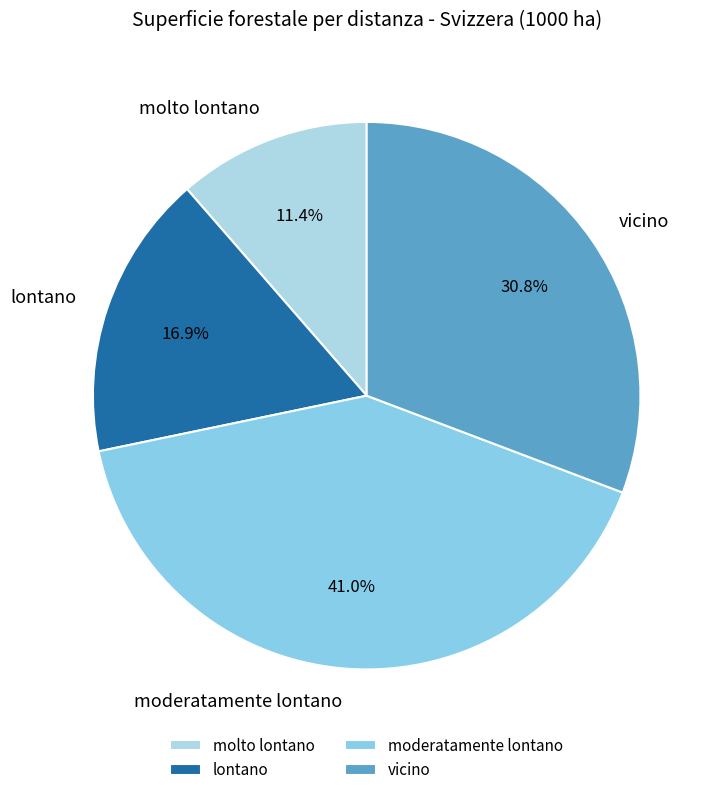

Does moderatamente lontano account for over 50% of the chart?

No